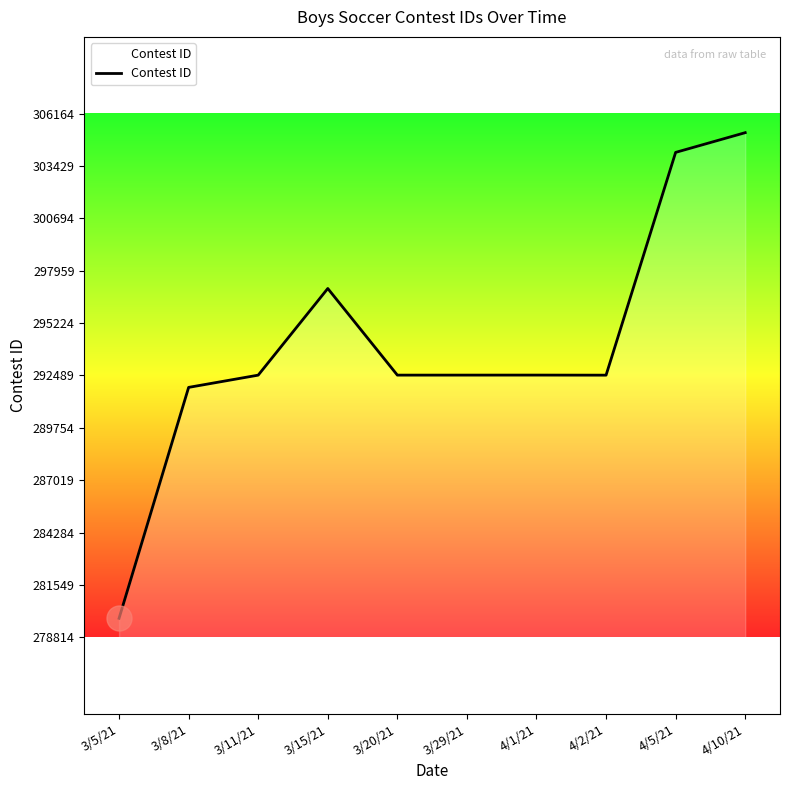

What value does the data have at 4/5/21?

304135